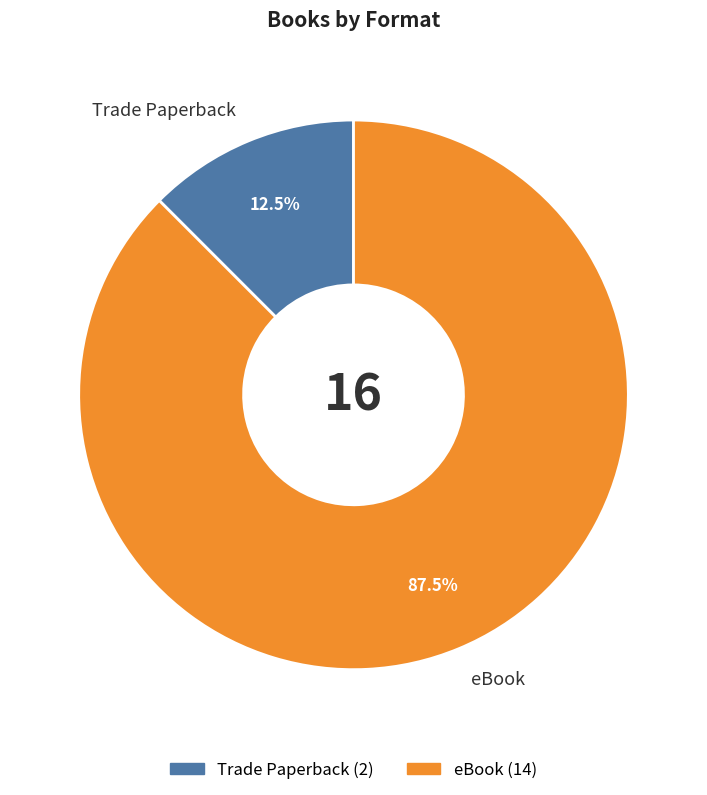

Between eBook and Trade Paperback, which is larger?

eBook